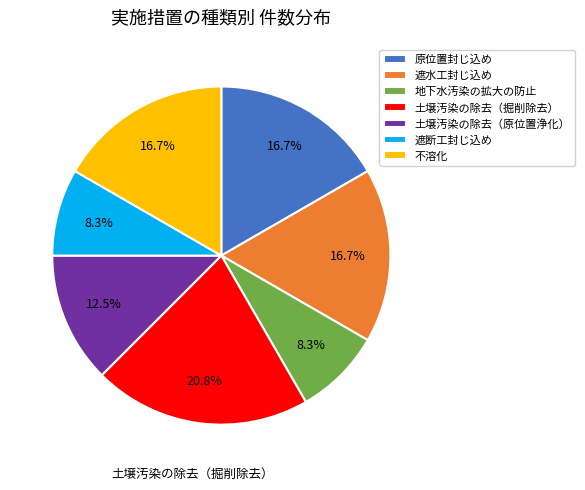

True or false: 遮水工封じ込め accounts for 1% of the total.

False